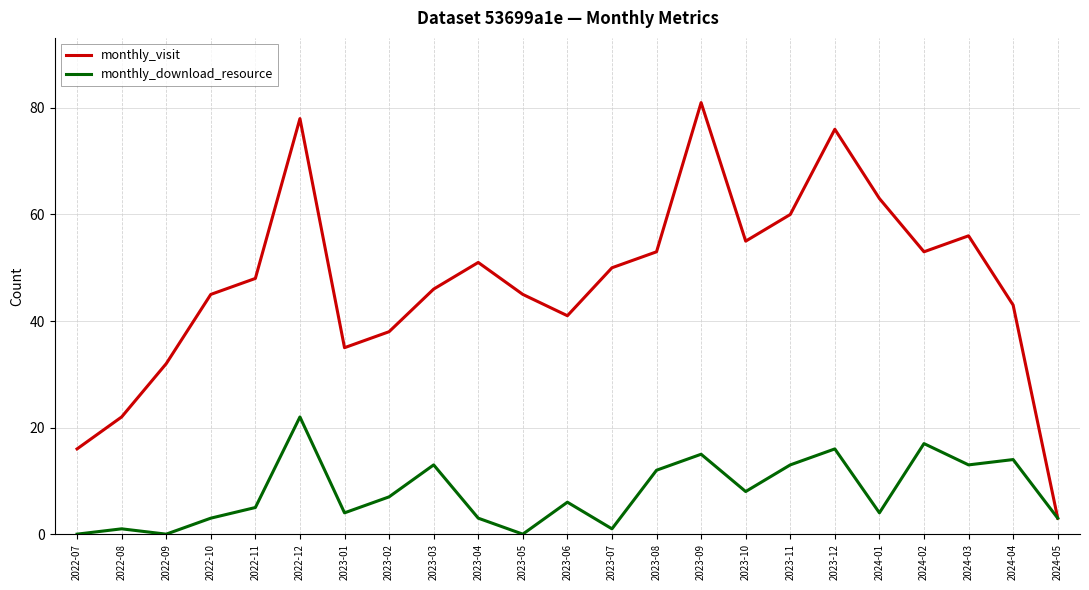

What is the spread (max minus min) of values at 2024-04?

29